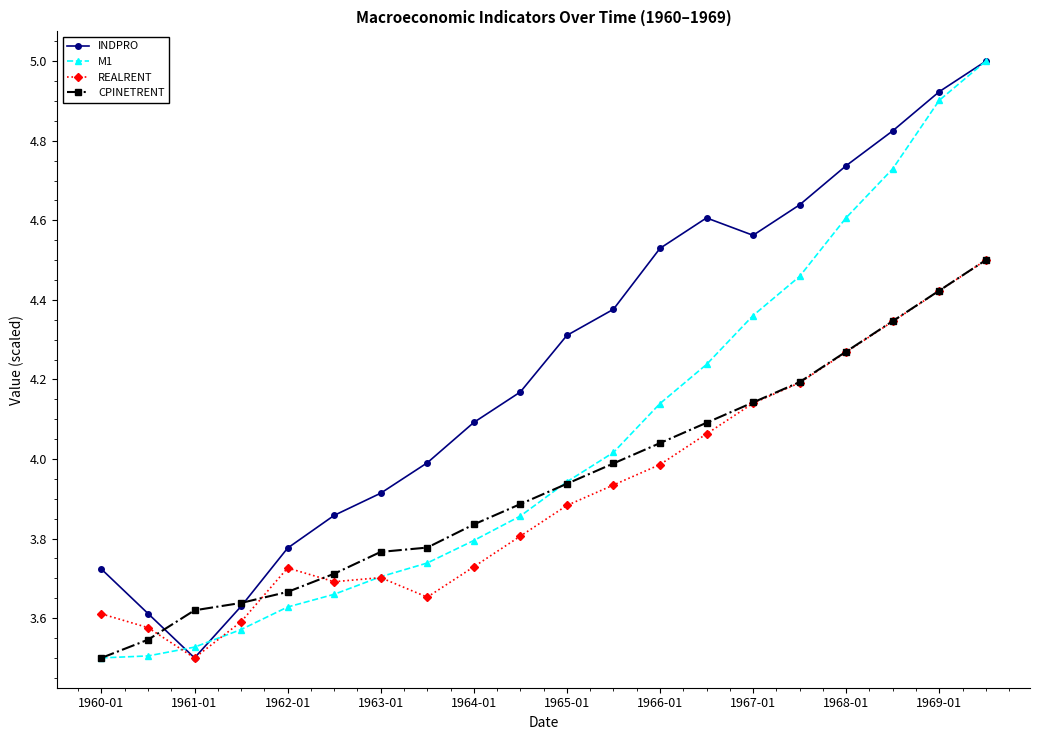

What is the difference between the maximum and minimum values in the REALRENT series?

1.0